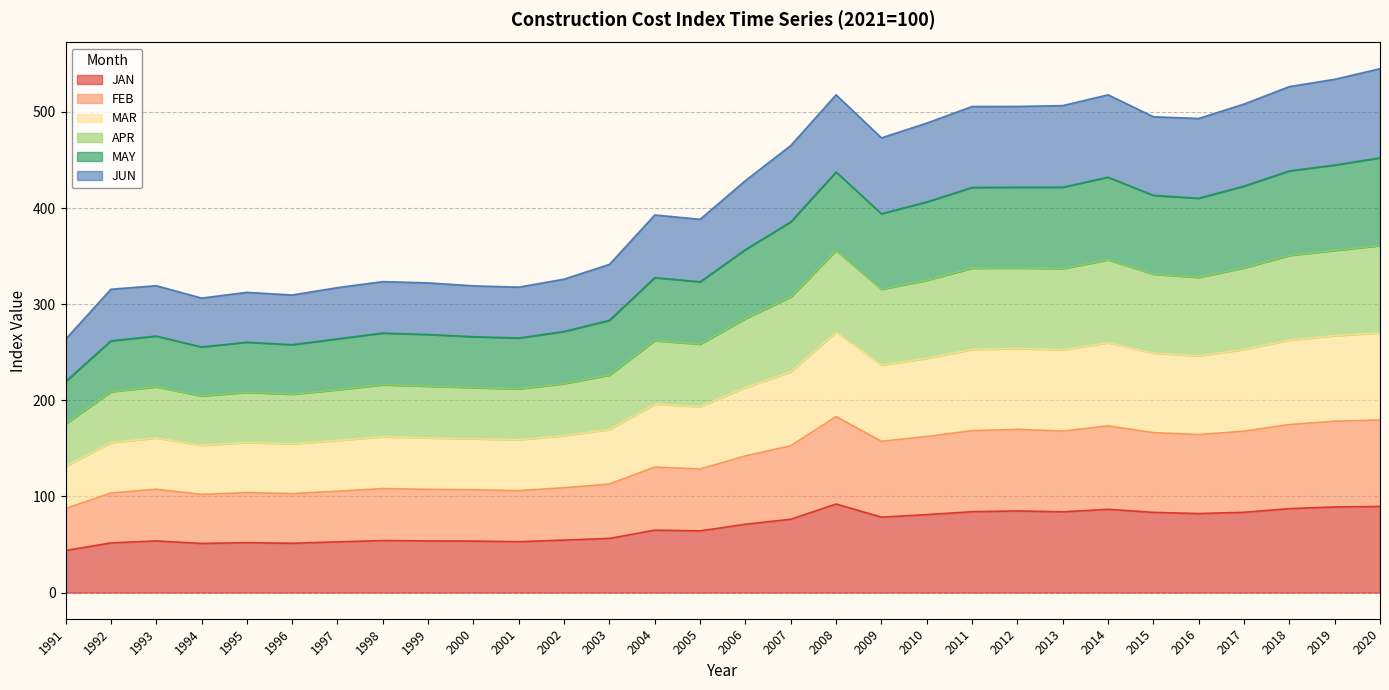

Is it true that JAN equals 40.1 at 2013?

False